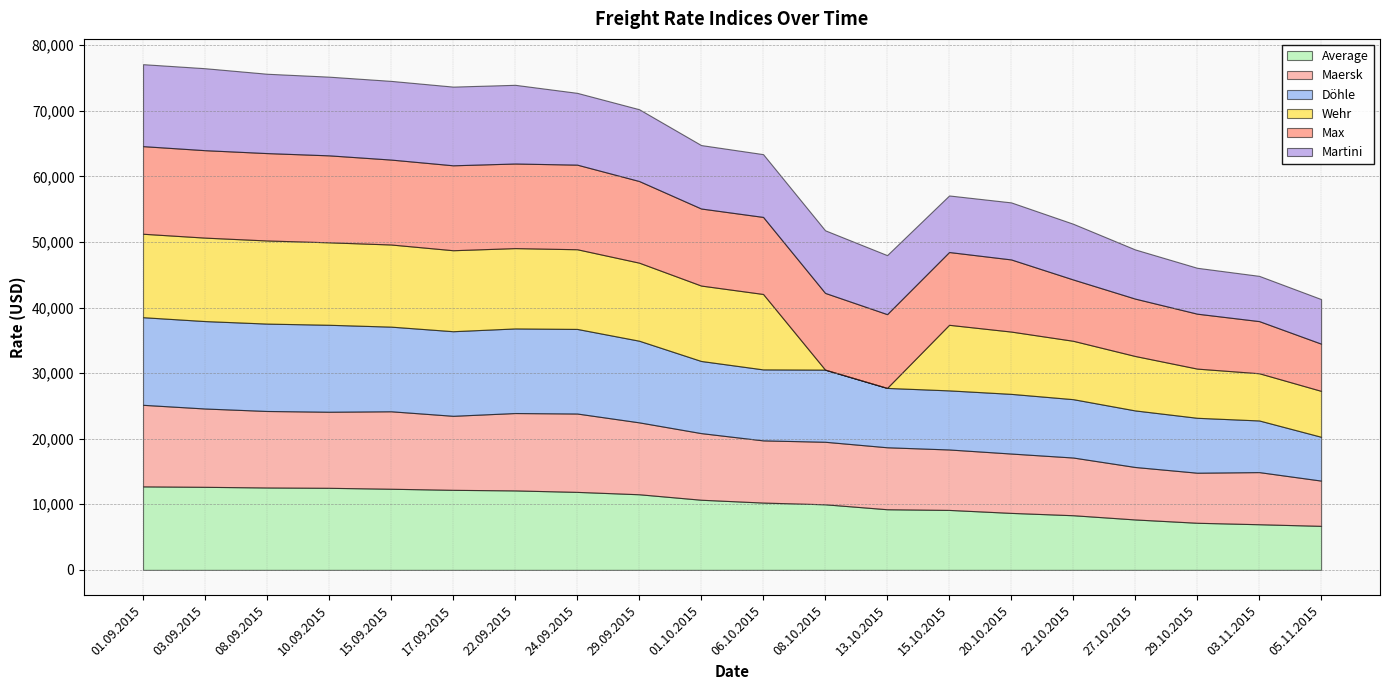

Where does the Martini series first go above 9675?

01.09.2015